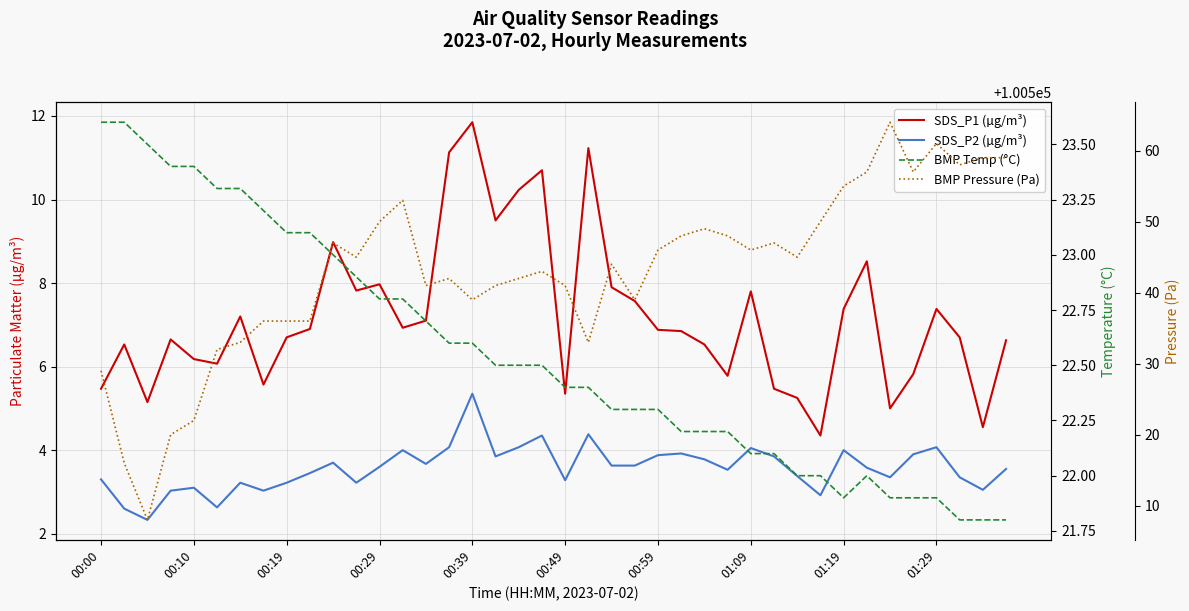

How many interior local peaks does the BMP Temp (°C) series have?

1